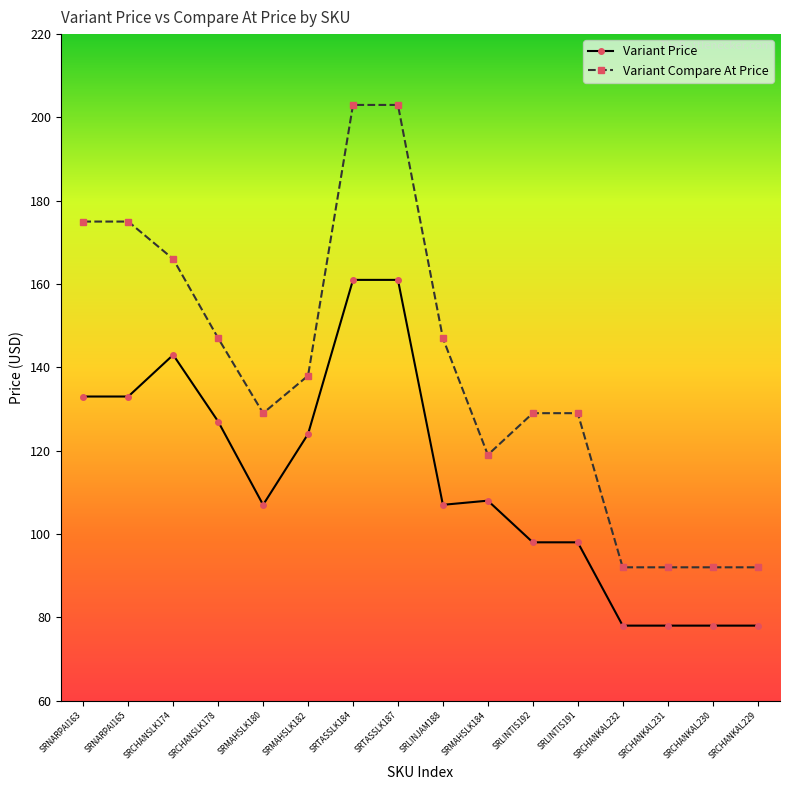

What is the label of the 5th point from the left?

SRMAHSLK180